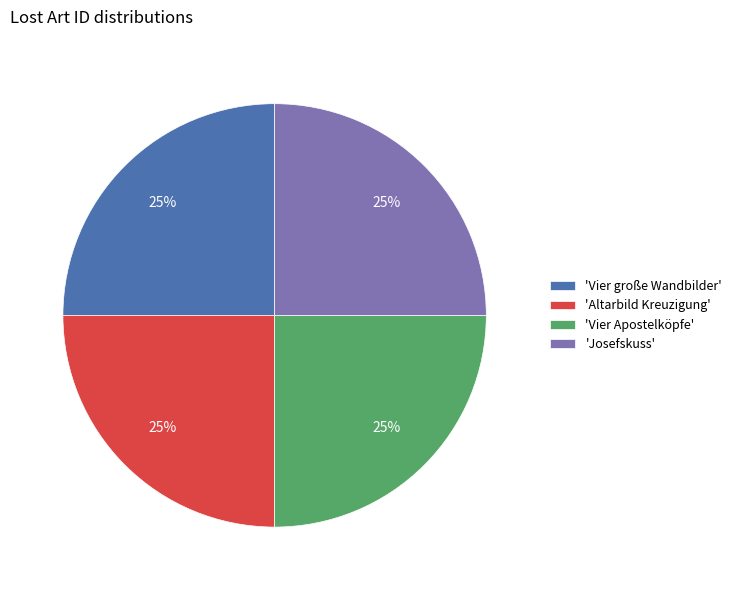

Approximately how many times larger is the value at 'Vier Apostelköpfe' compared to 'Vier große Wandbilder'?

1.0